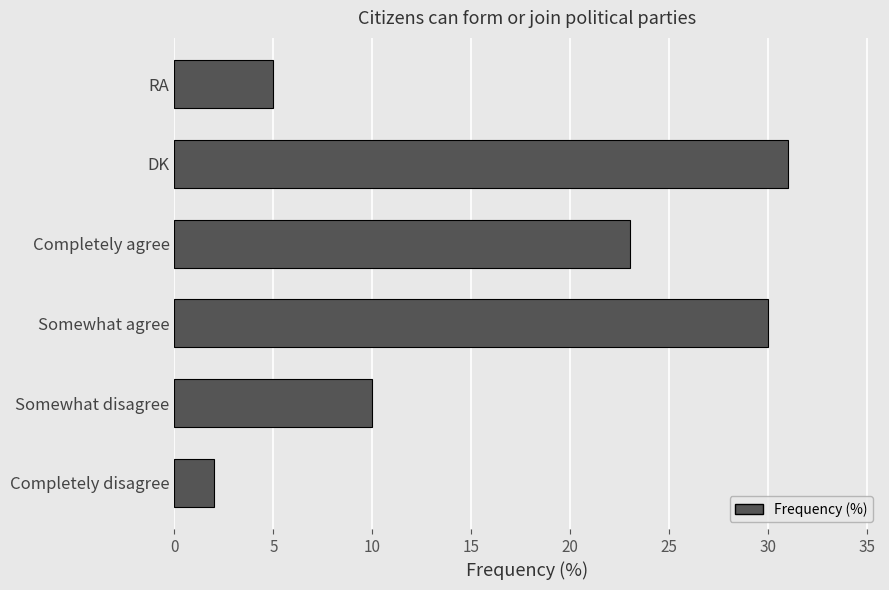

How many values are below 23?

3